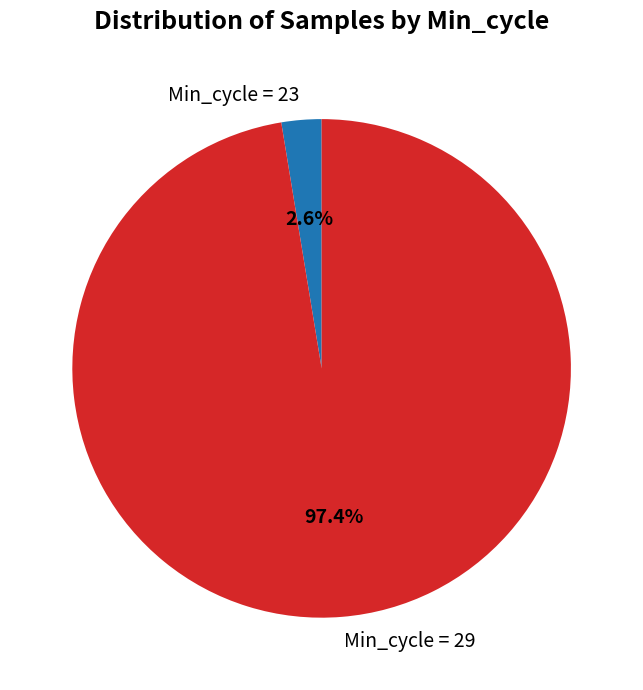

What is the total percentage of Min_cycle = 29 and Min_cycle = 23?

100.0%